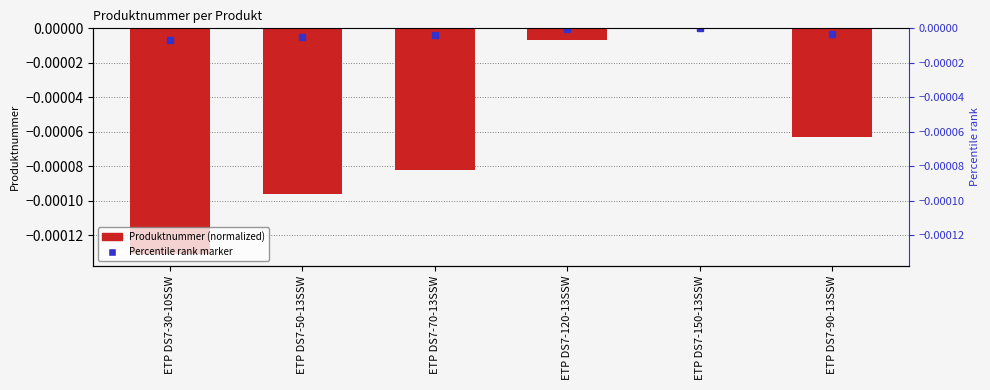

Does the chart contain any negative values?

Yes